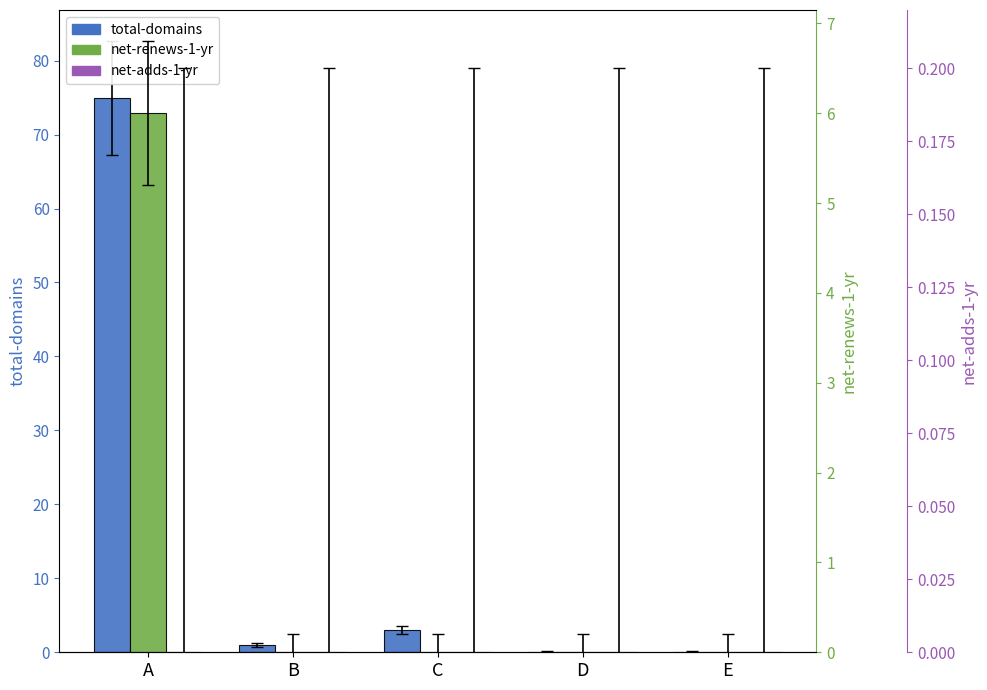

Reading left to right, what are all the values shown in this chart?

total-domains: A=75	B=1	C=3	D=0	E=0
net-renews-1-yr: A=6	B=0	C=0	D=0	E=0
net-adds-1-yr: A=0	B=0	C=0	D=0	E=0